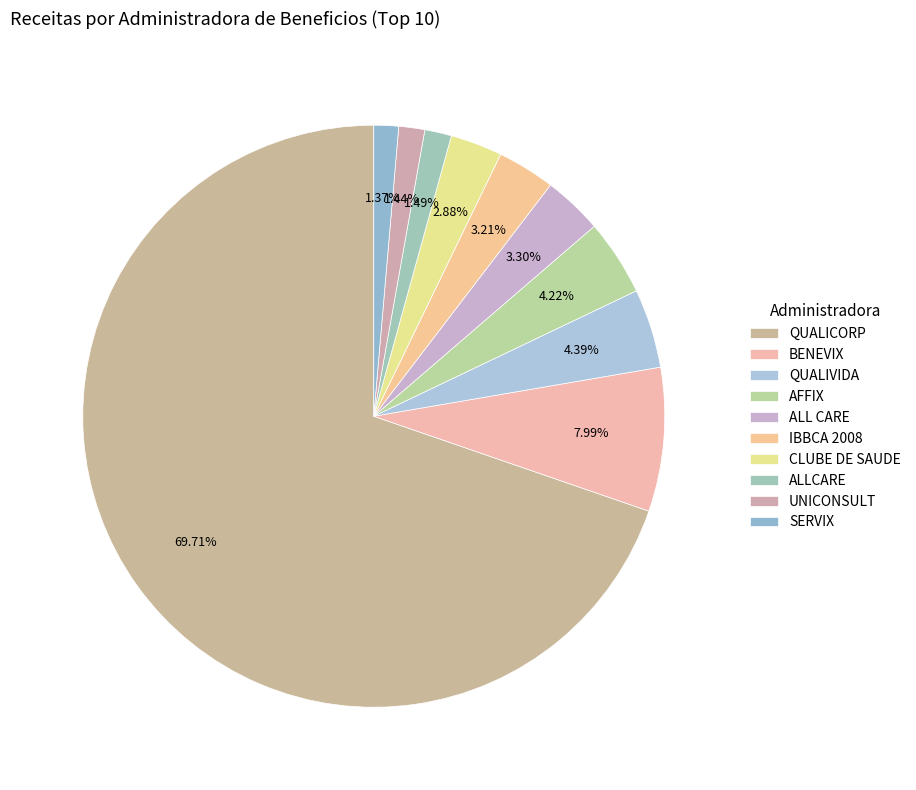

How many slices are in this pie chart?

10